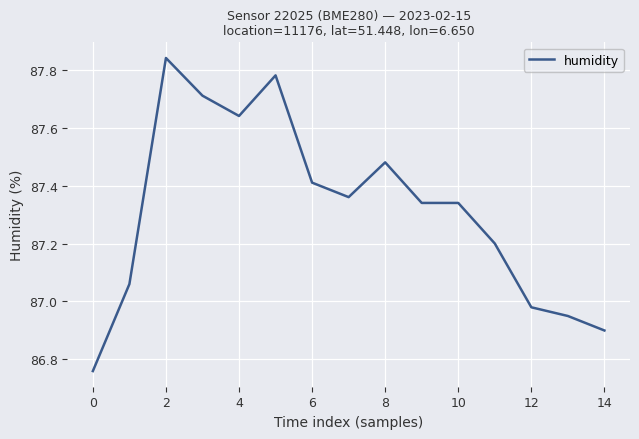

What is the difference between the maximum and minimum values?

1.1